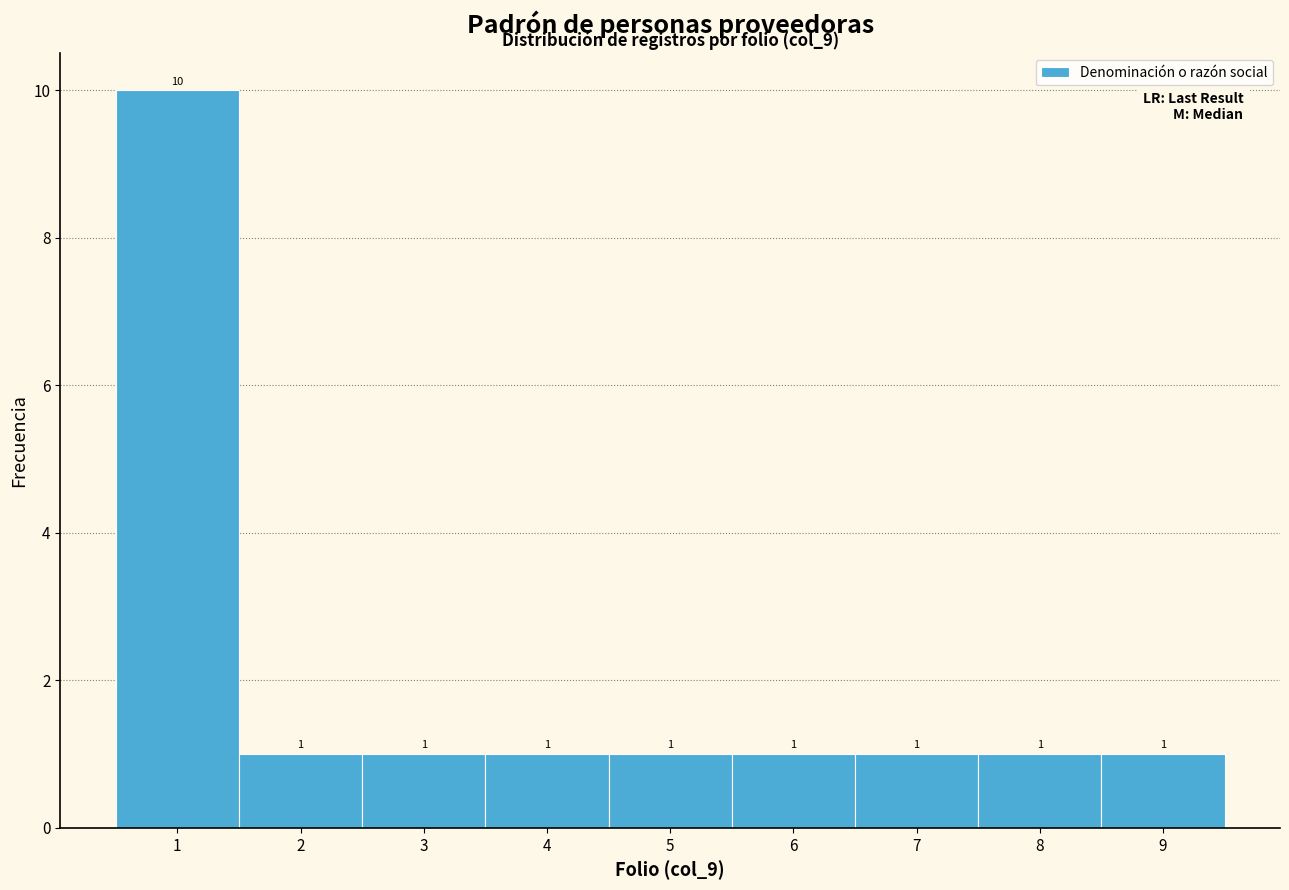

Reading left to right, transcribe this chart: for each bar, give the range it covers on the x-axis and its height.

0.5 to 1.5: 10
1.5 to 2.5: 1
2.5 to 3.5: 1
3.5 to 4.5: 1
4.5 to 5.5: 1
5.5 to 6.5: 1
6.5 to 7.5: 1
7.5 to 8.5: 1
8.5 to 9.5: 1